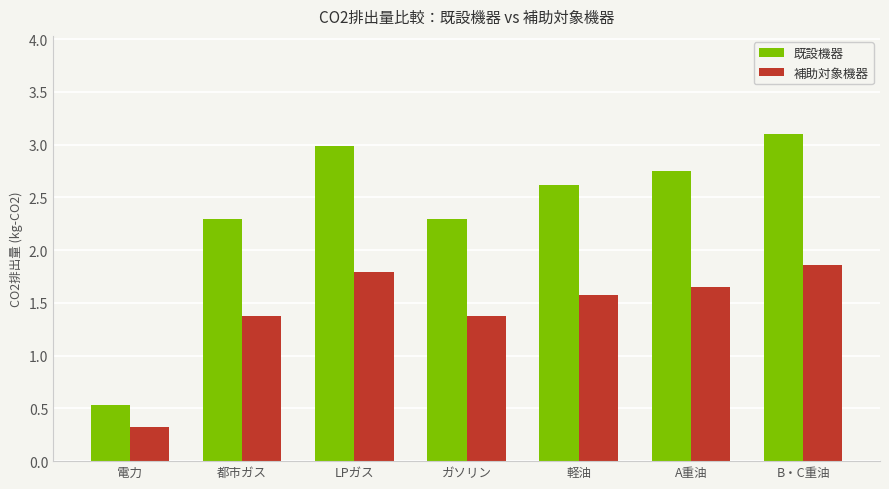

What is the difference between the highest and lowest values at LPガス?

1.2